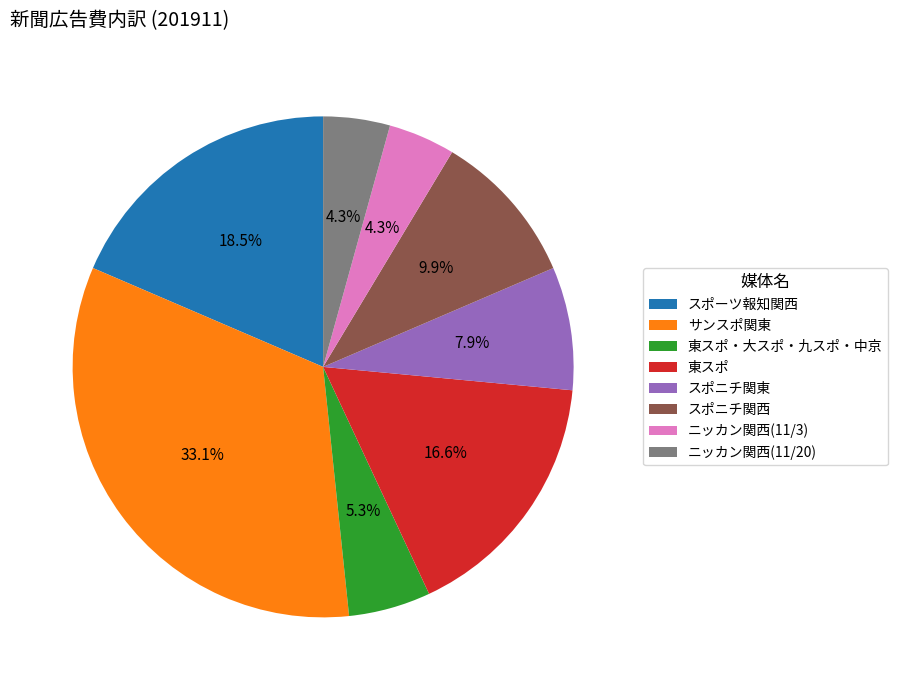

Count the number of slices in the pie.

8